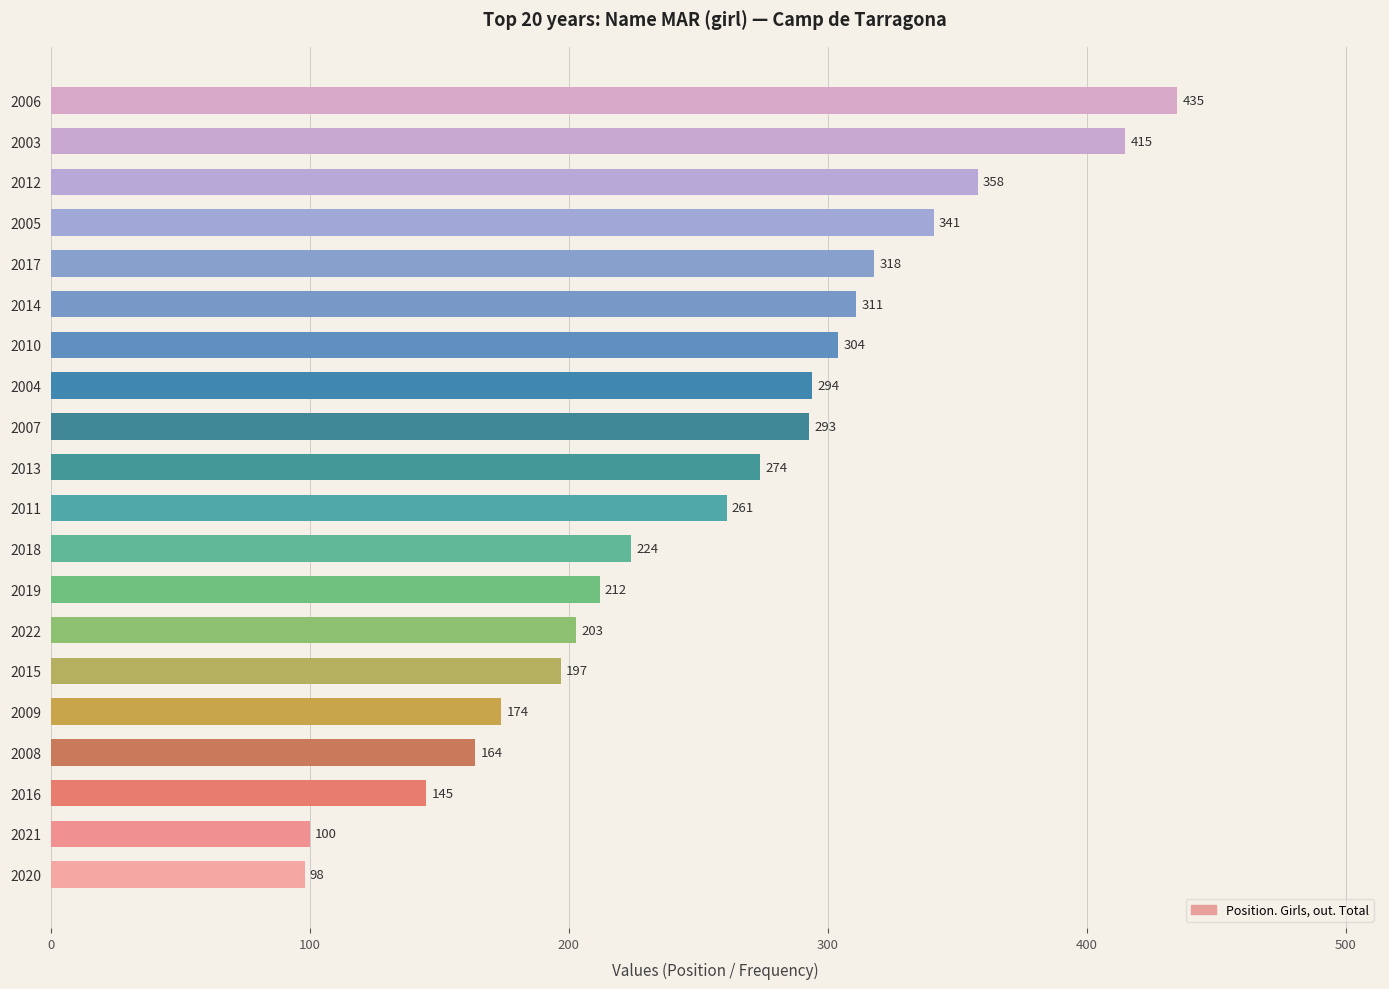

Reading bottom to top, list all the values displayed in this chart.

2020=98	2021=100	2016=145	2008=164	2009=174	2015=197	2022=203	2019=212	2018=224	2011=261	2013=274	2007=293	2004=294	2010=304	2014=311	2017=318	2005=341	2012=358	2003=415	2006=435